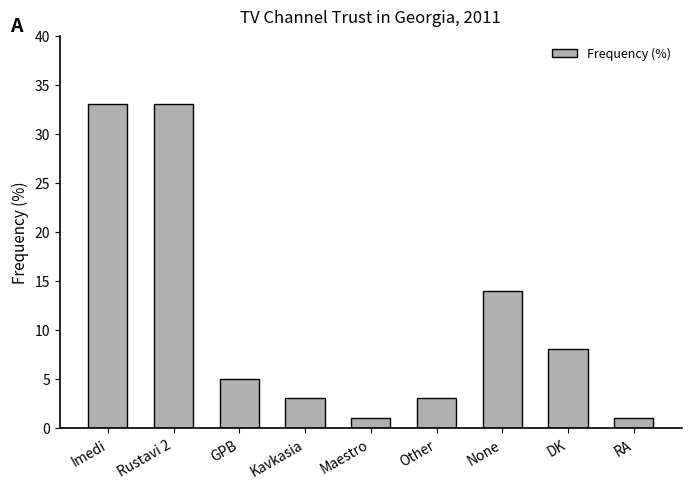

What is the maximum value shown in the chart?

33